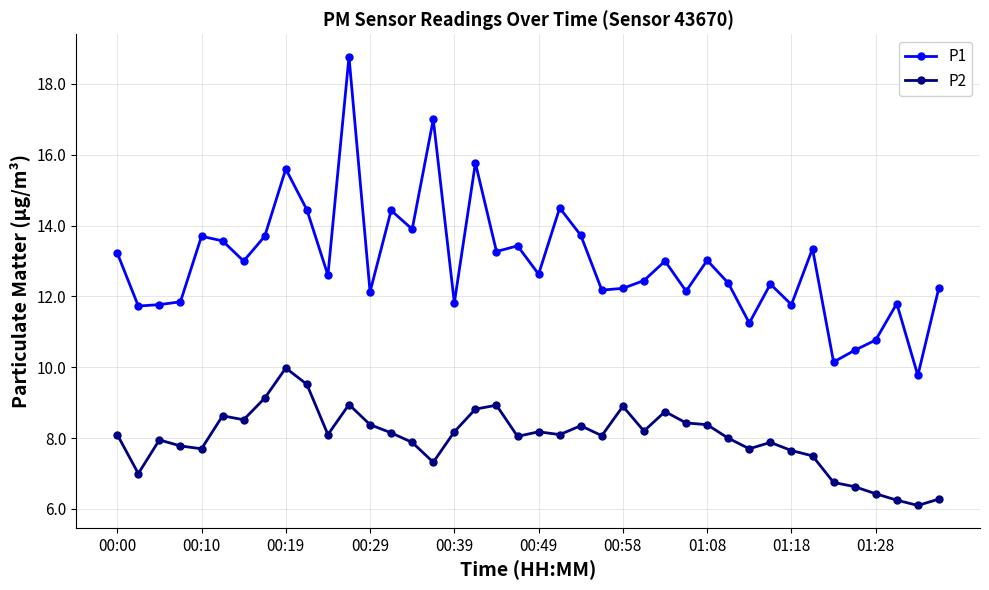

List the series in order of their overall mean, highest first.

P1, P2